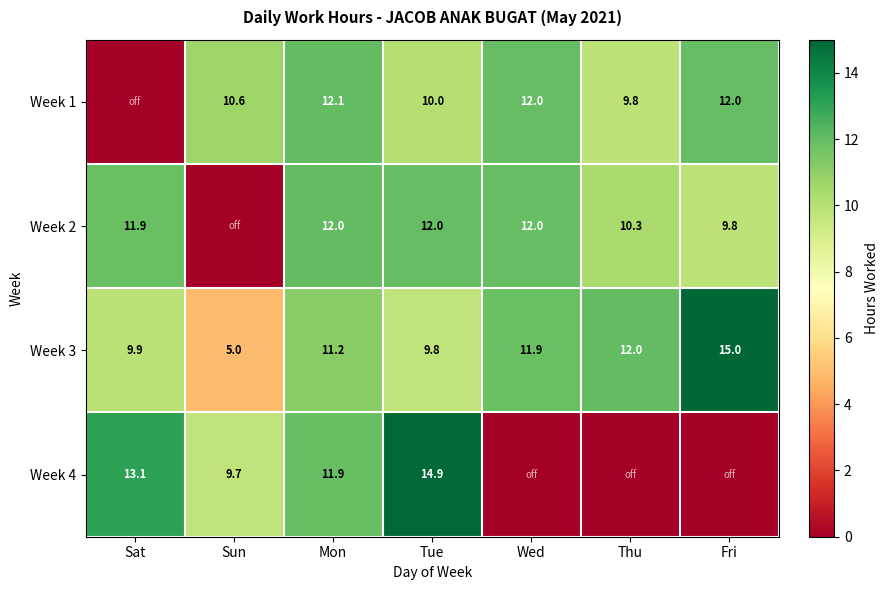

At Tue, list the series in order from largest to smallest.

Week 4, Week 2, Week 1, Week 3